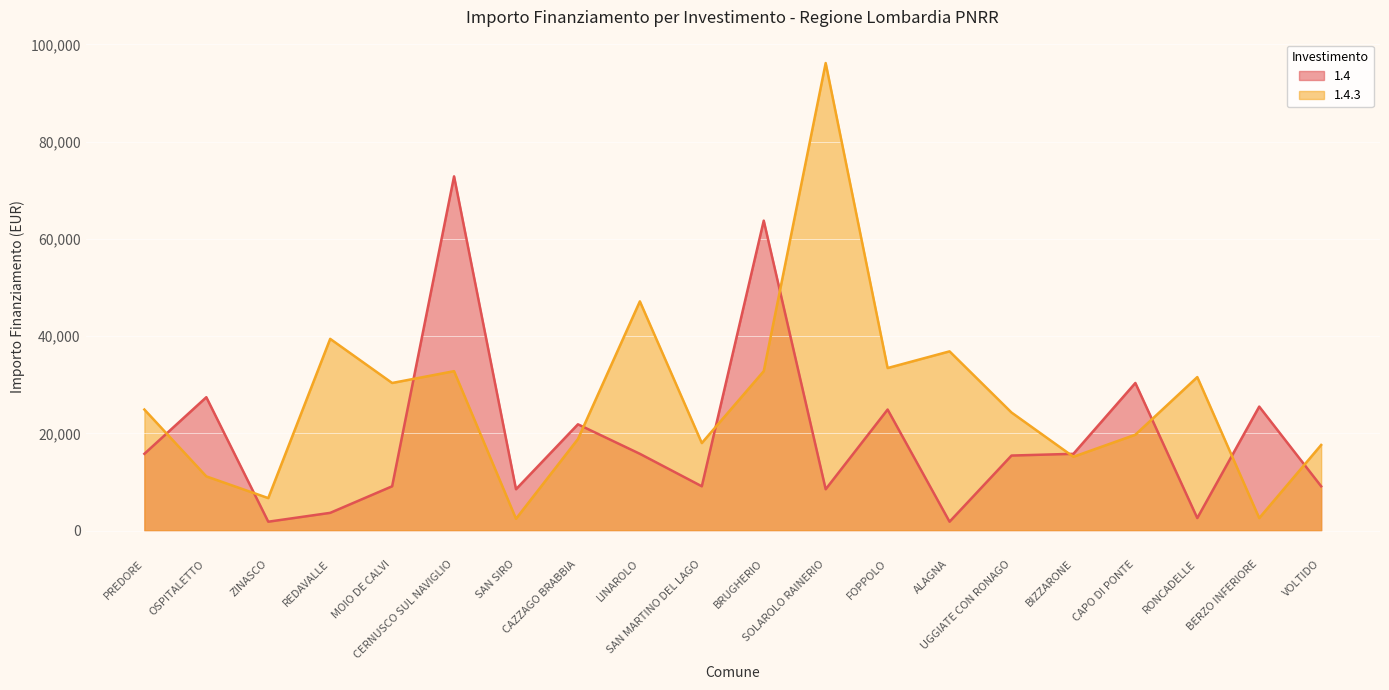

At which label does 1.4.3 reach its minimum?

SAN SIRO